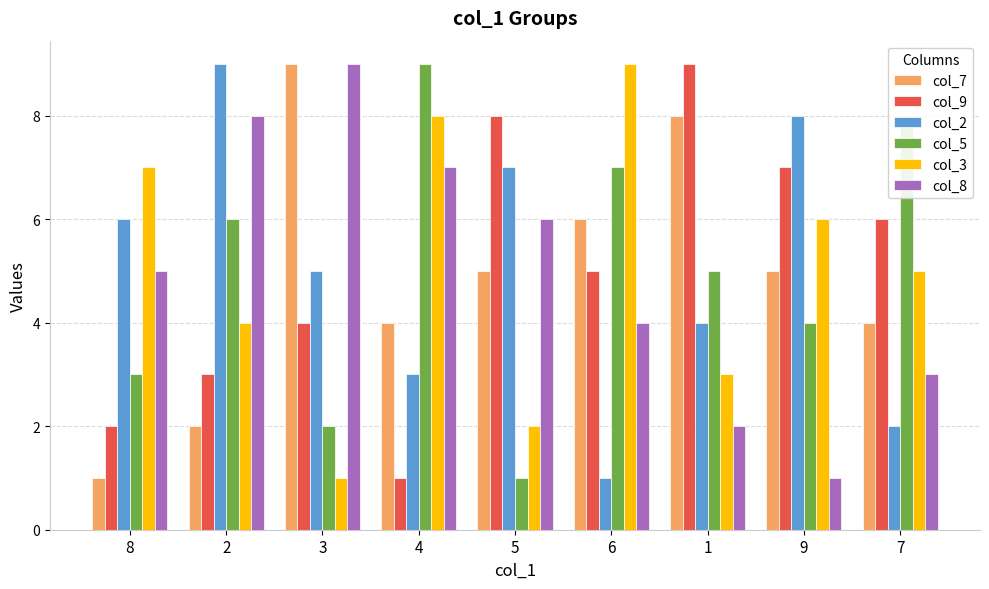

What is the spread (max minus min) of values at 9?

7